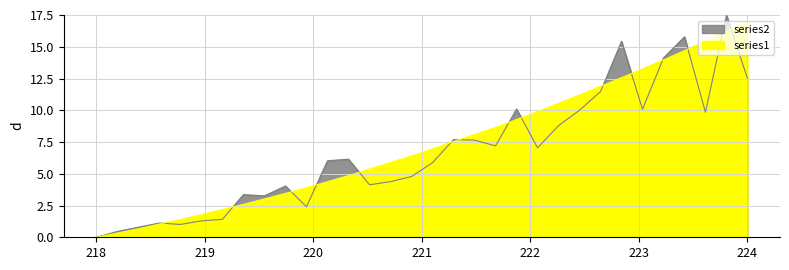

Does the chart have visible grid lines?

Yes